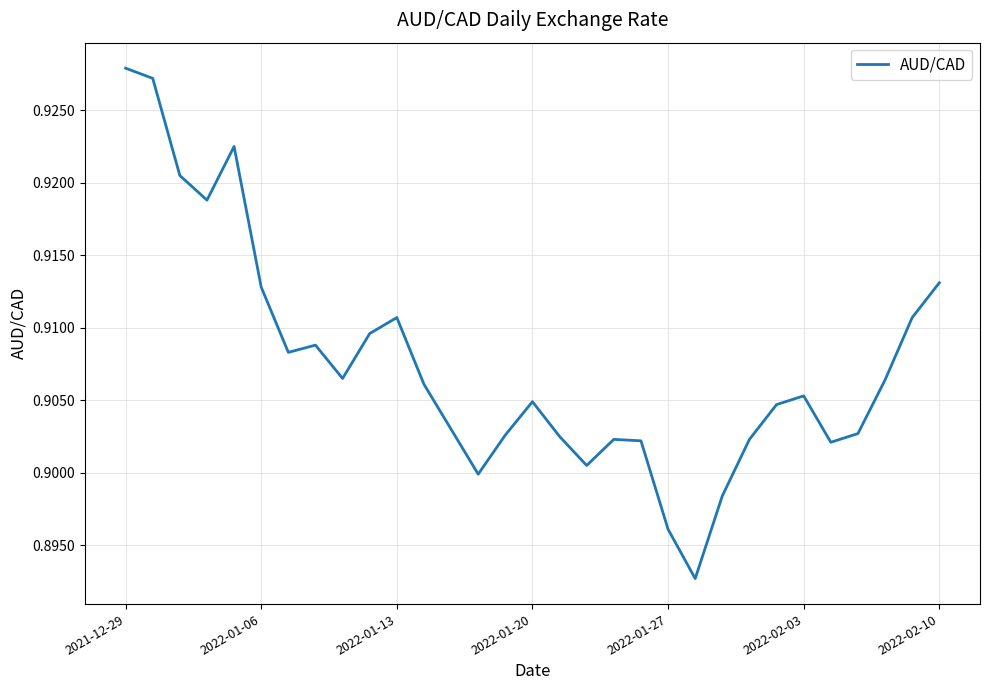

True or false: the data has more than 1 interior local peaks.

True